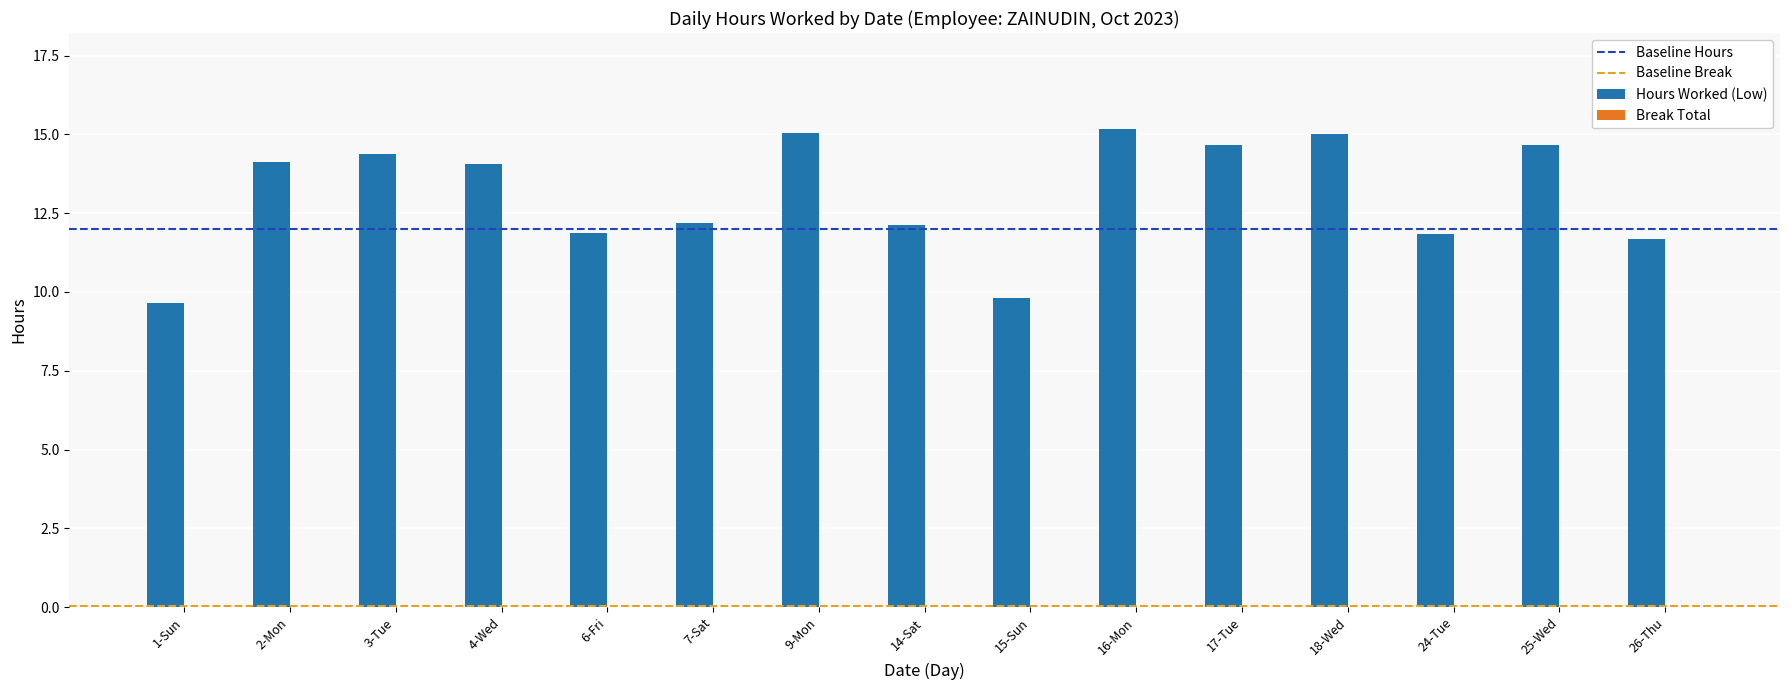

Are the bars horizontal?

No